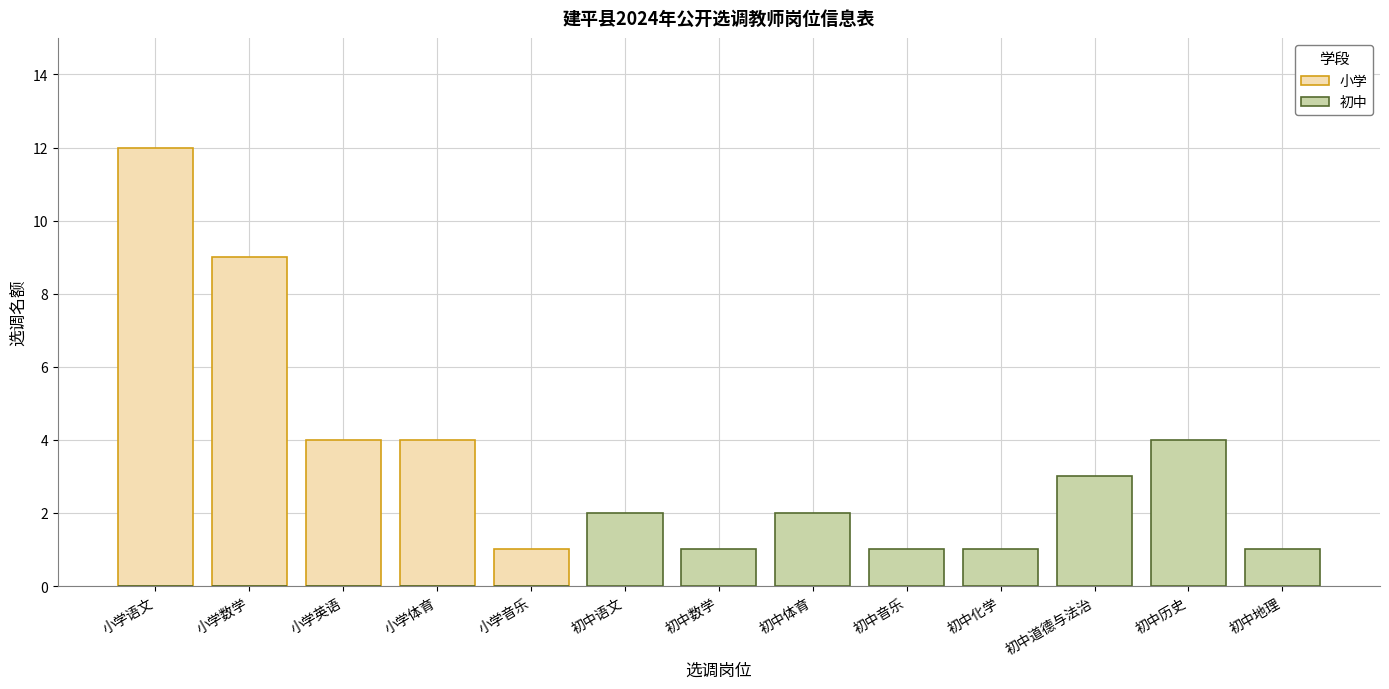

Which series has the widest spread of values?

小学